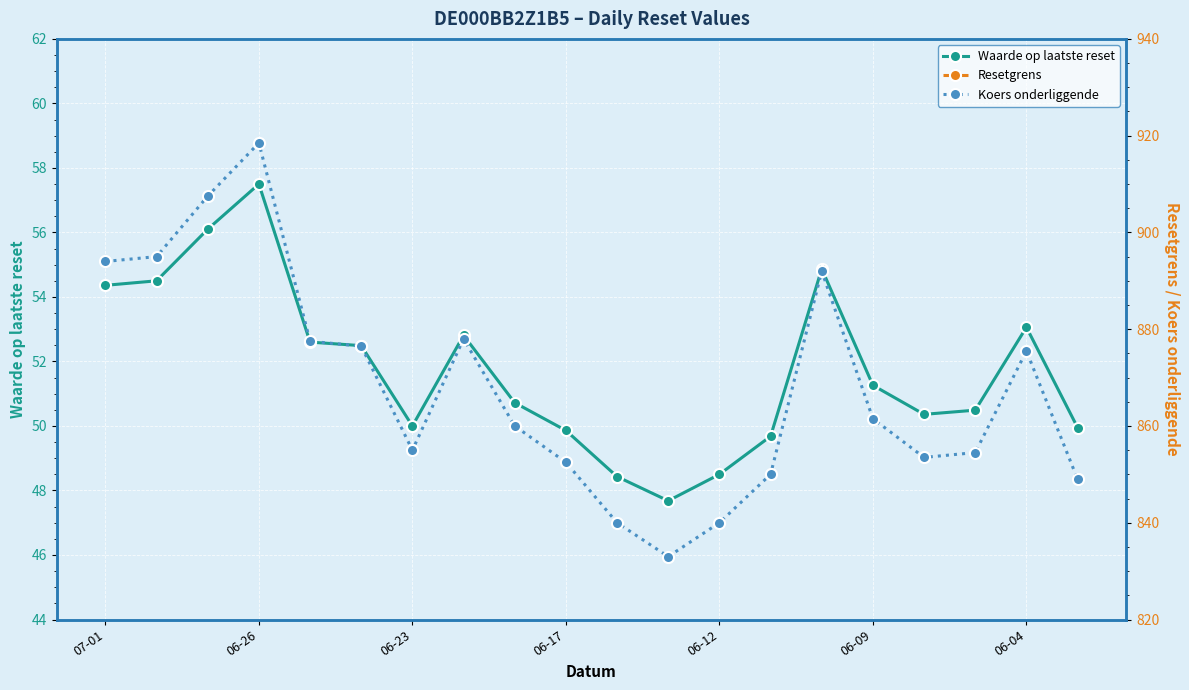

How many lines are shown in the chart?

3